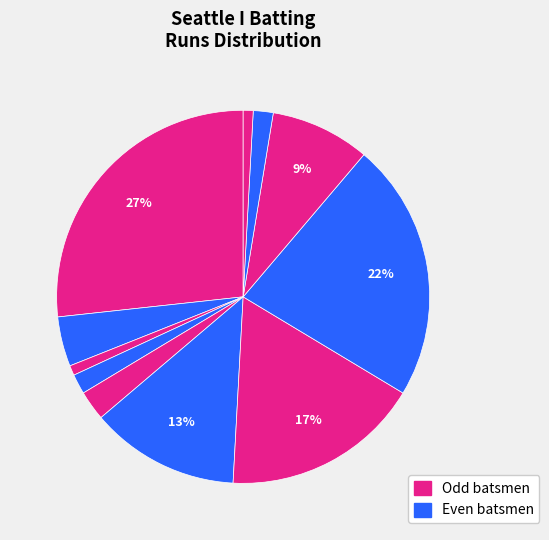

Count the number of slices in the pie.

11